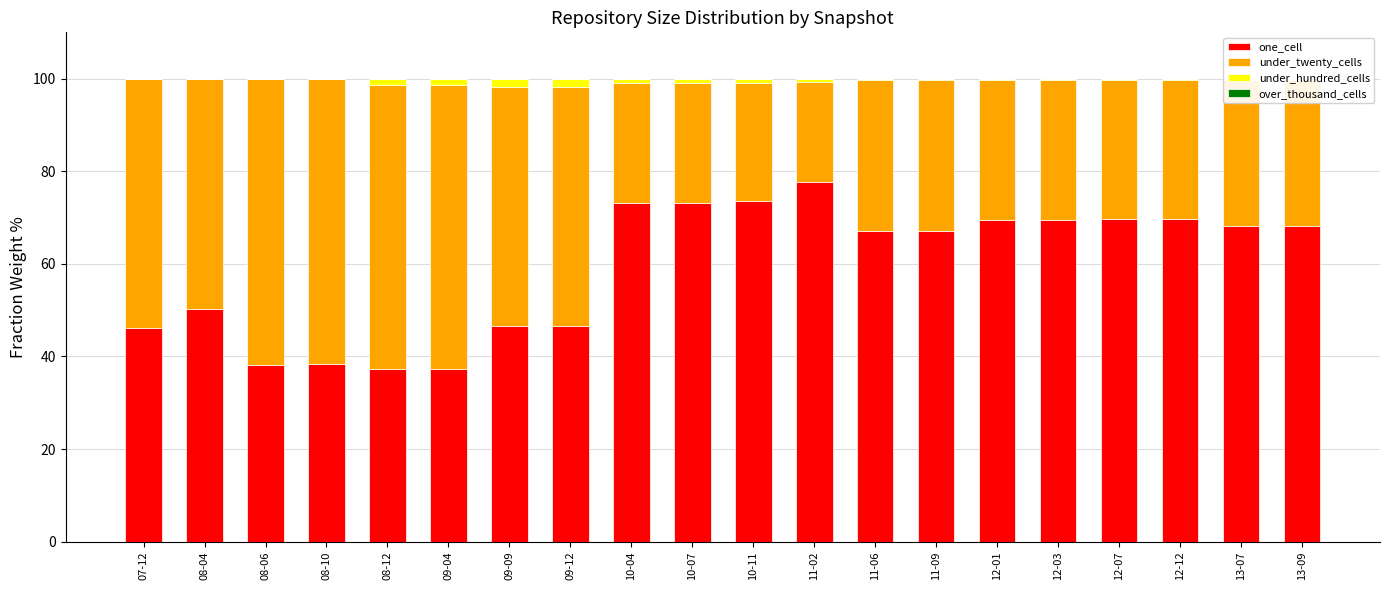

Which category has the highest value in the one_cell series?

11-02